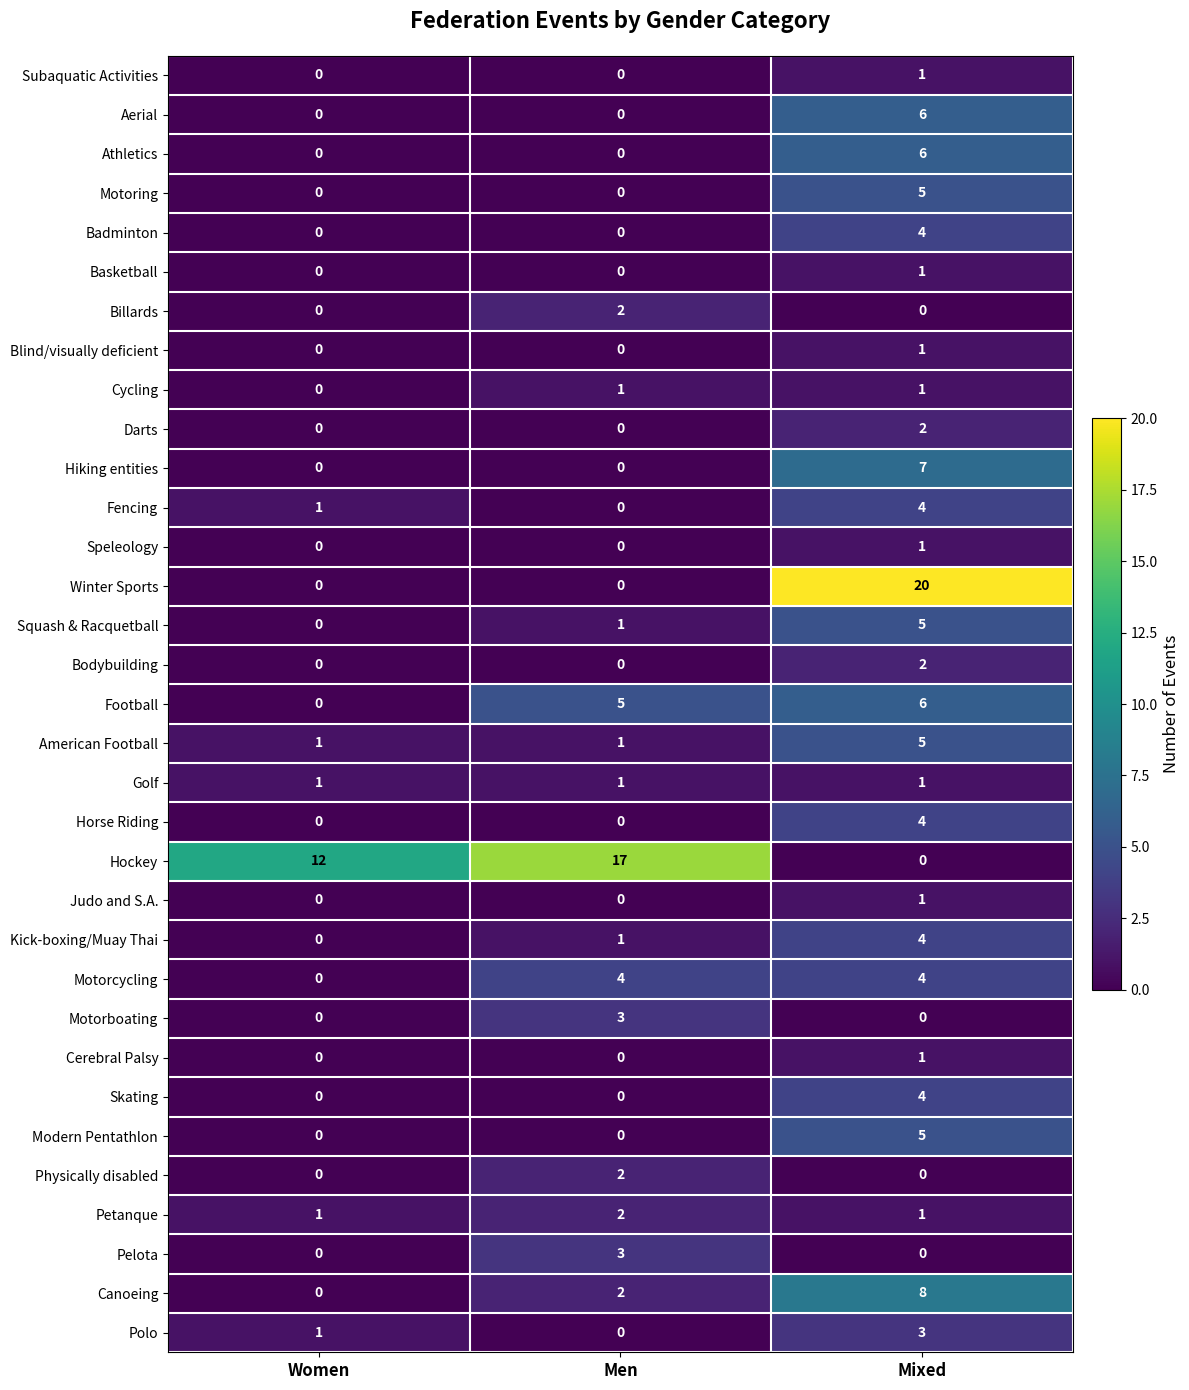

What is the total value across all series at Men?

45